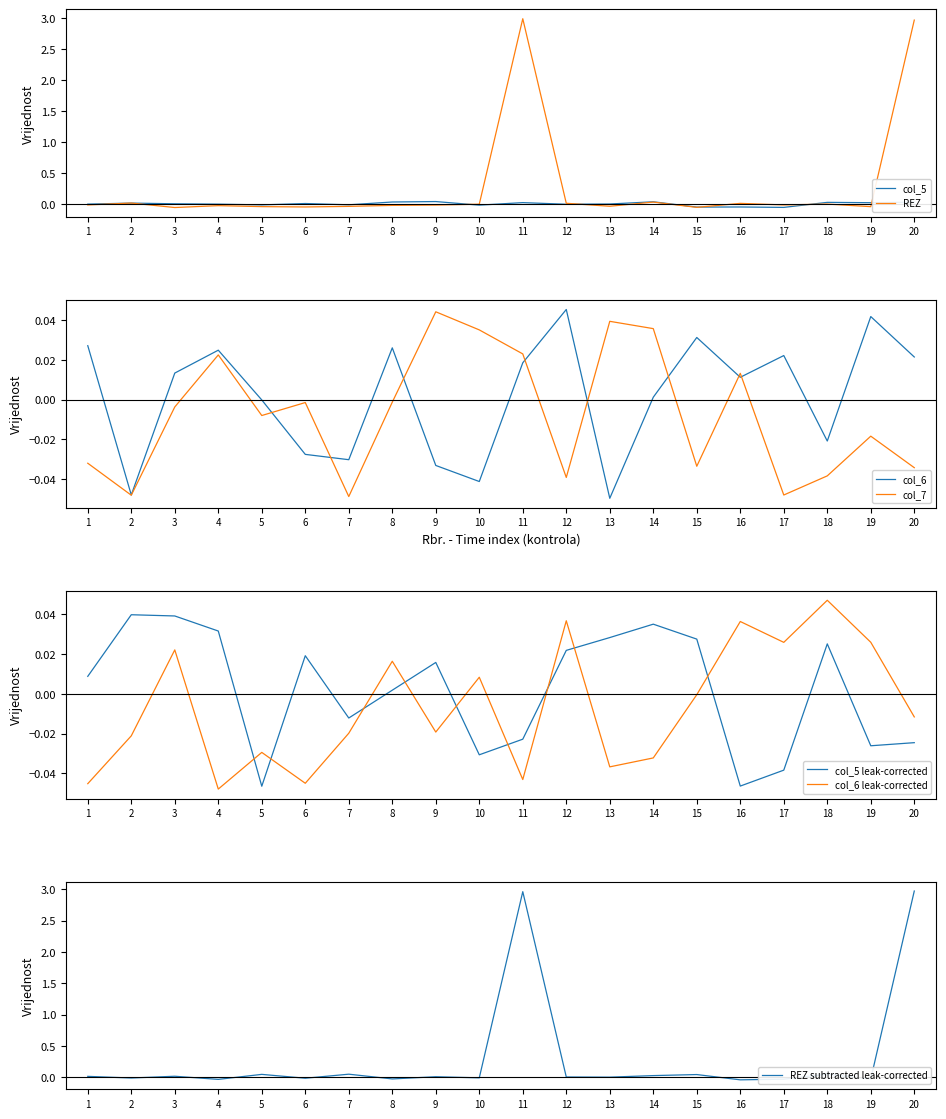

How many data points in REZ are above 0?

2